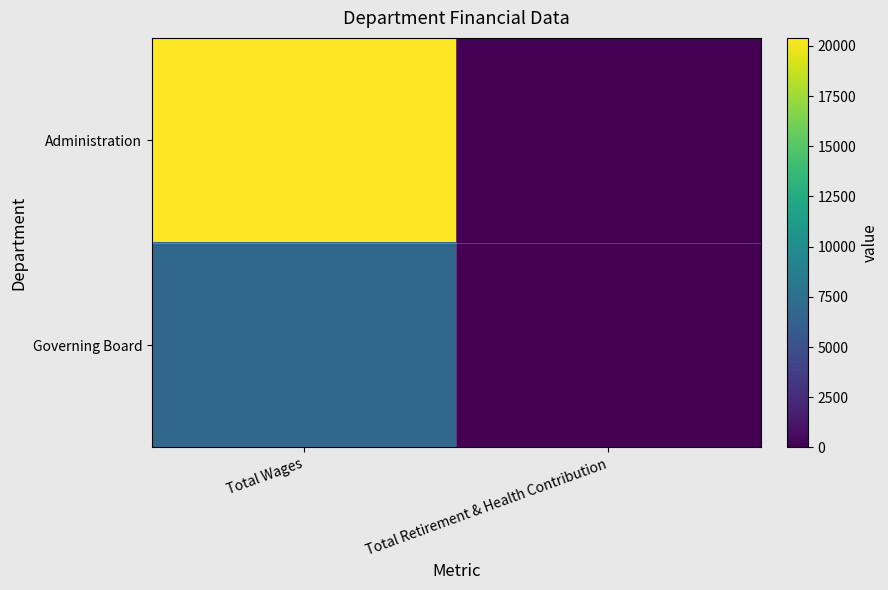

Which series has the widest spread of values?

Administration